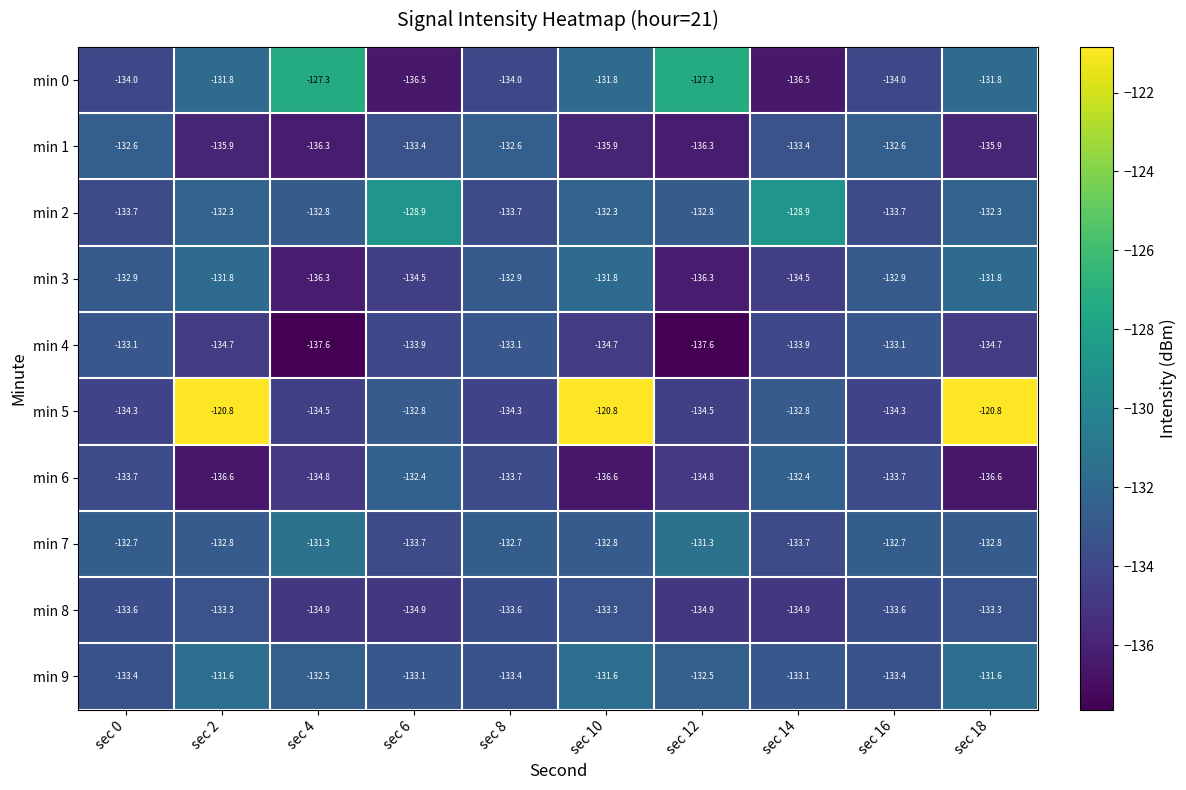

What is the minimum value shown in the chart?

-137.6